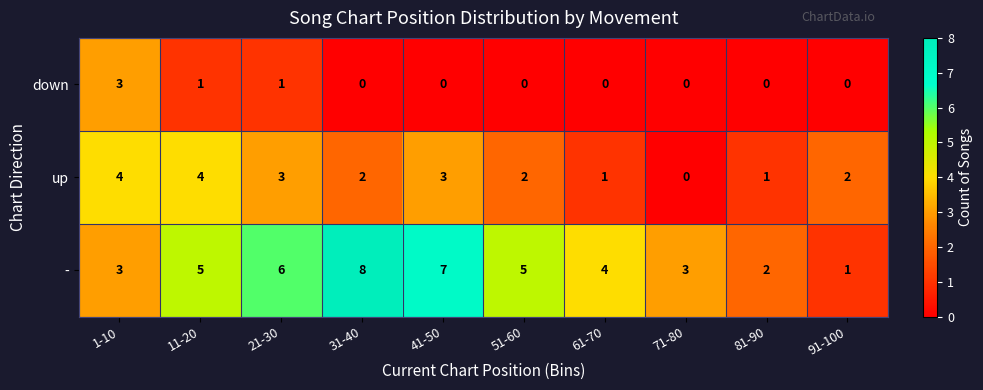

Reading right to left, what are all the values shown in this chart?

down: 0	0	0	0	0	0	0	1	1	3
up: 2	1	0	1	2	3	2	3	4	4
-: 1	2	3	4	5	7	8	6	5	3